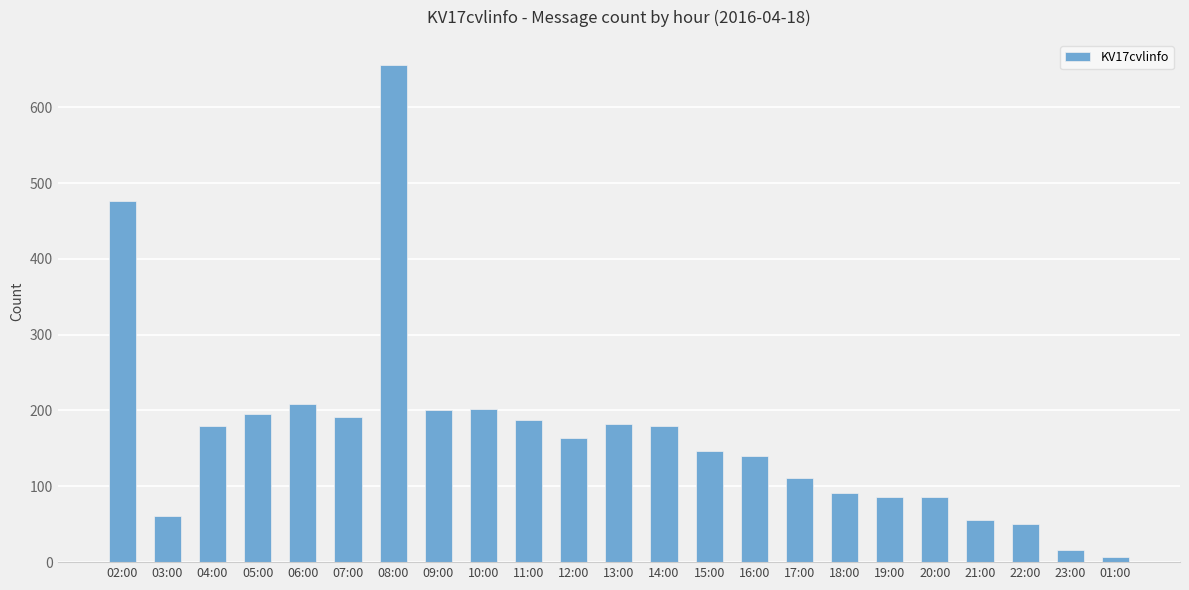

What is the ratio of the value at 17:00 to the value at 04:00?

0.6